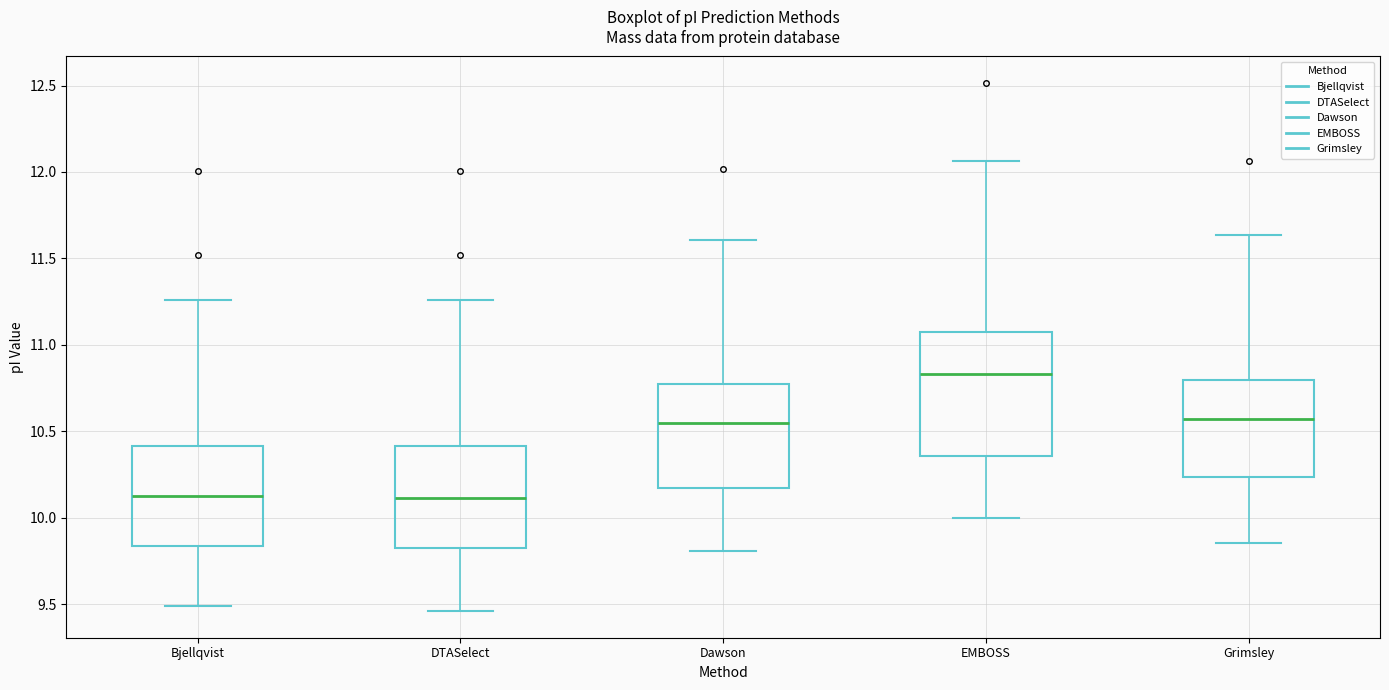

Comparing the boxes themselves (not the whiskers), which one is the tallest?

EMBOSS